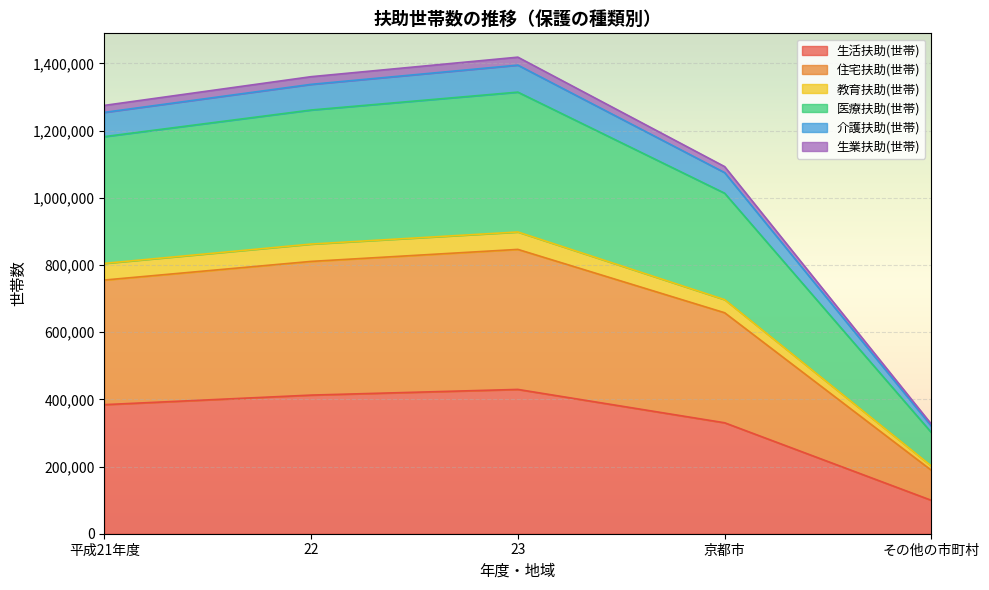

What position from the right is 23?

3